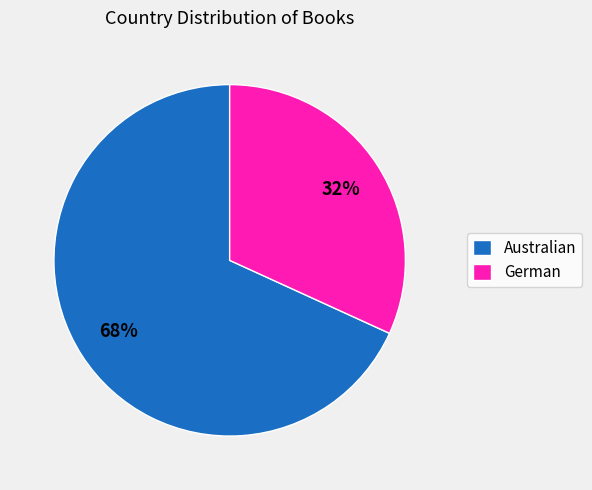

To the nearest percent, what portion does German represent?

32%